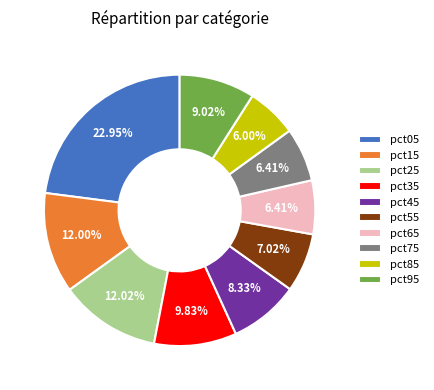

True or false: pct75 accounts for 20% of the total.

False